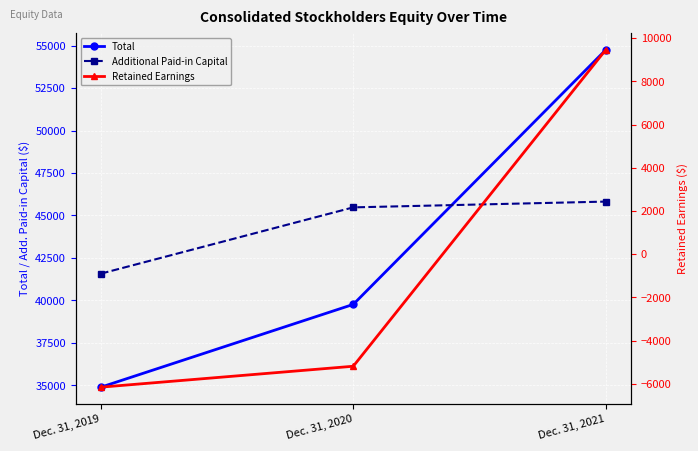

Which series has the widest spread of values?

Total